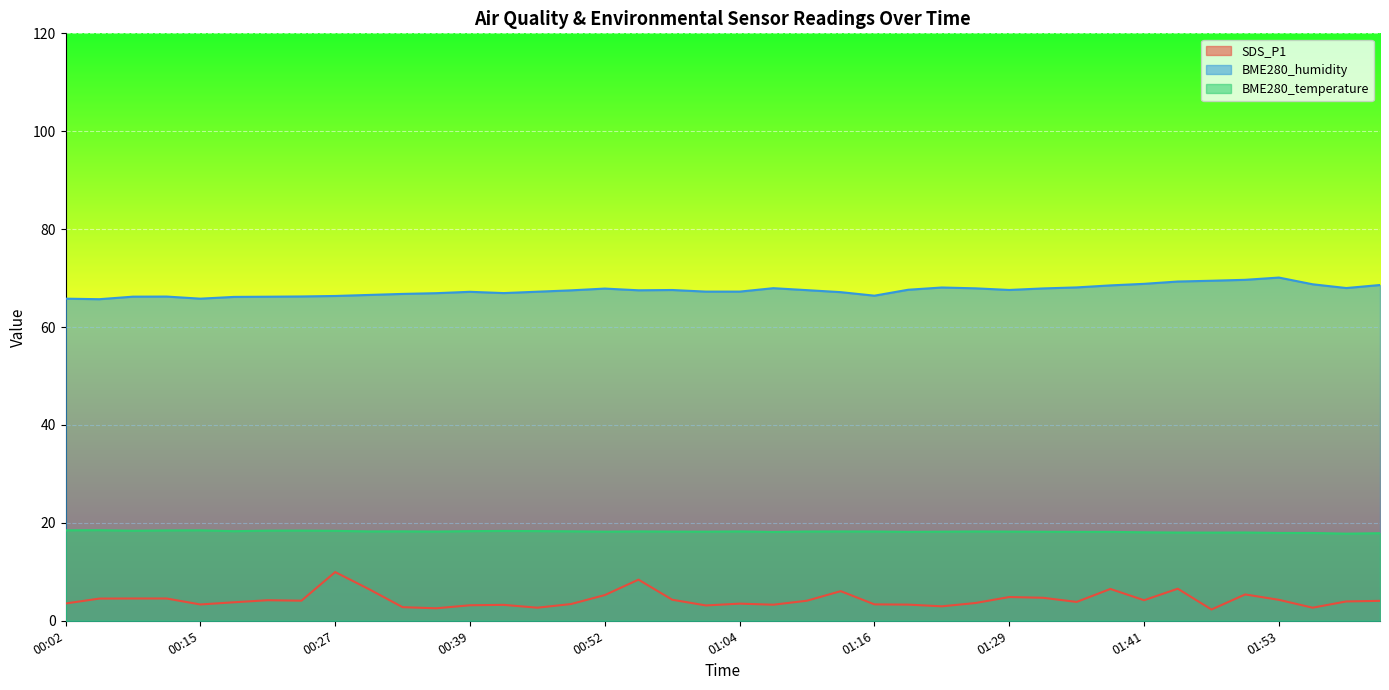

The SDS_P1 series shows 4.0 at 01:59. True or false?

True